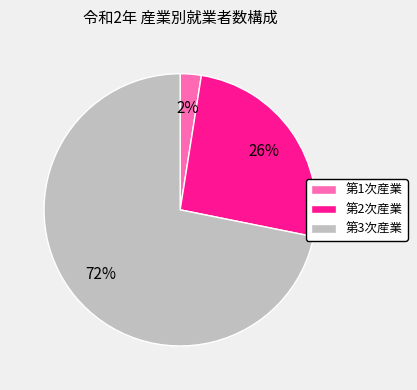

Is the sum of 第1次産業 and 第2次産業 greater than half?

No